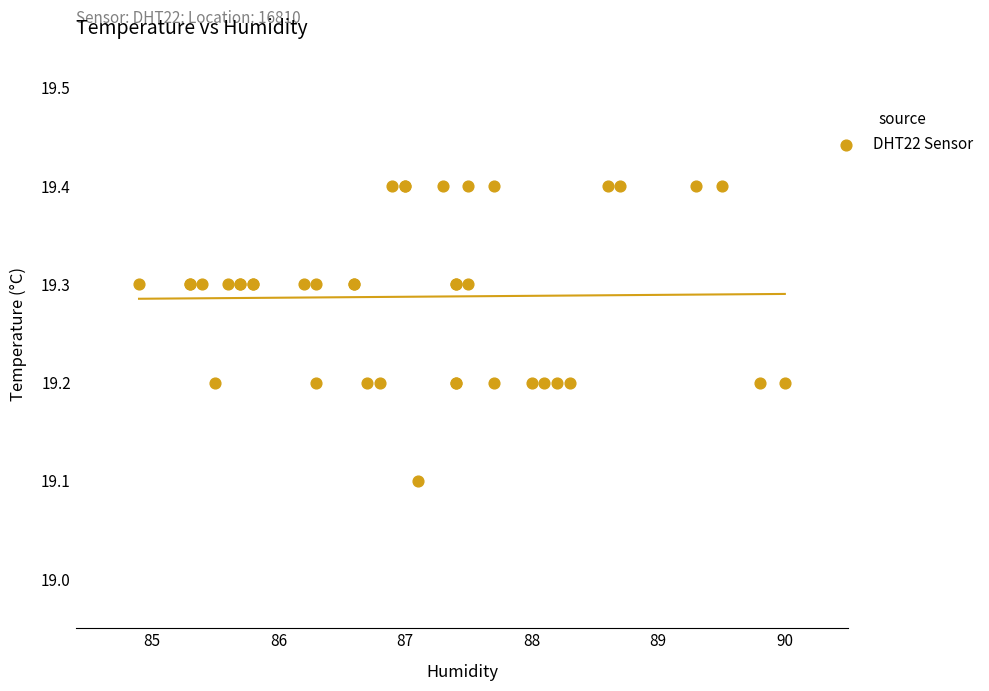

What Y value in the scatter plot is closest to 19?

19.1